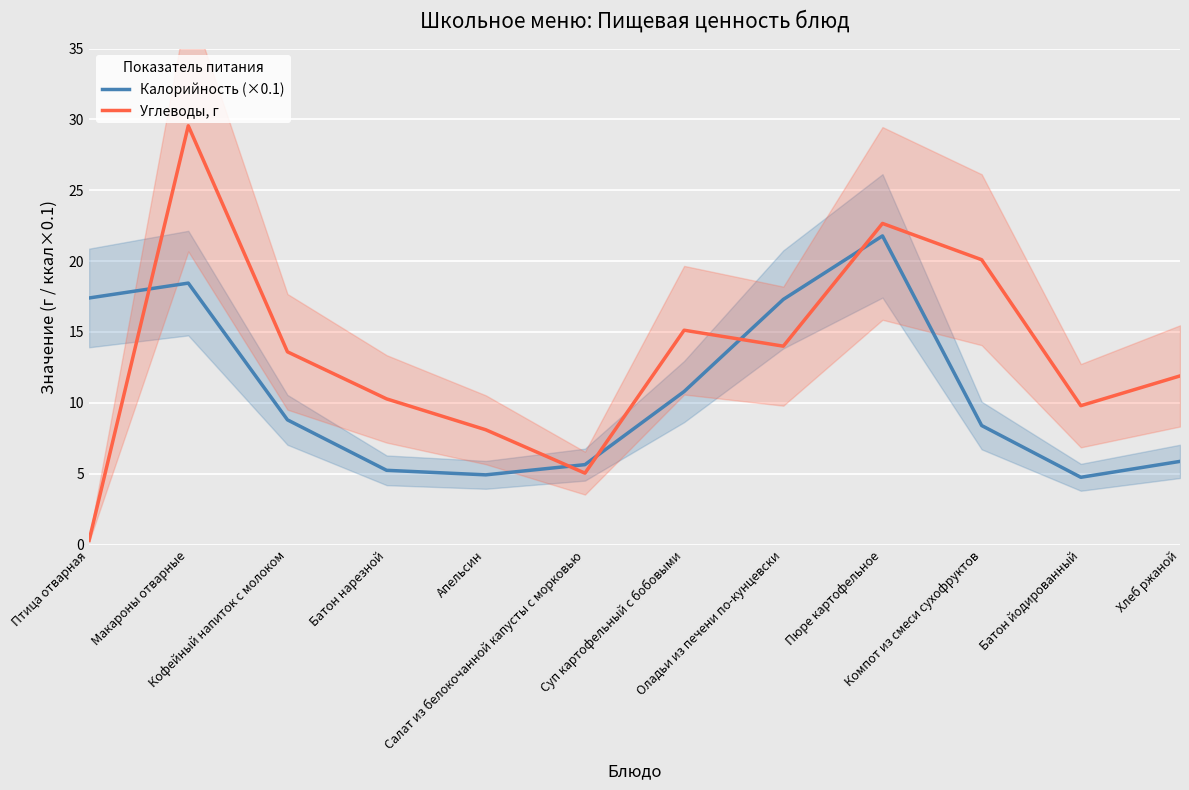

What is the sum of all Калорийность (×0.1) values?

129.3